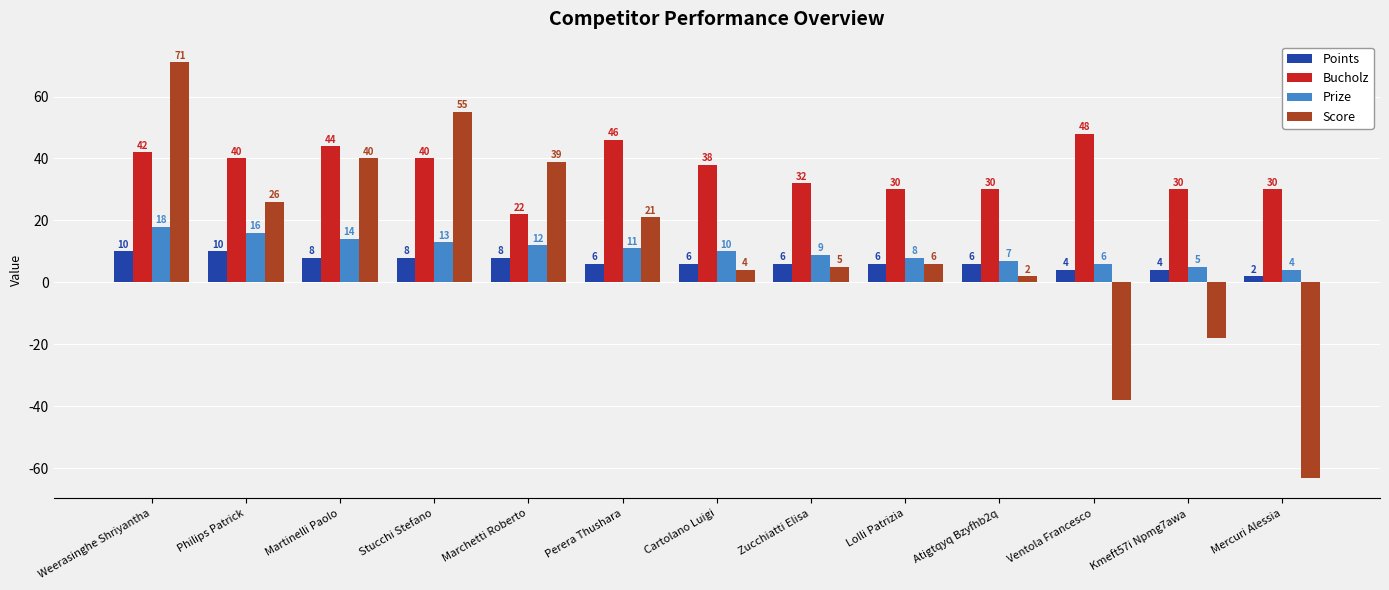

What is the sum of all Bucholz values?

472